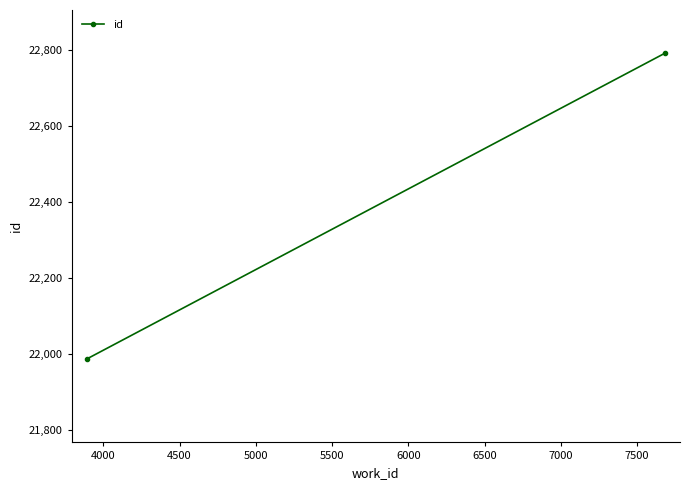

Count the number of values greater than 22792.

1